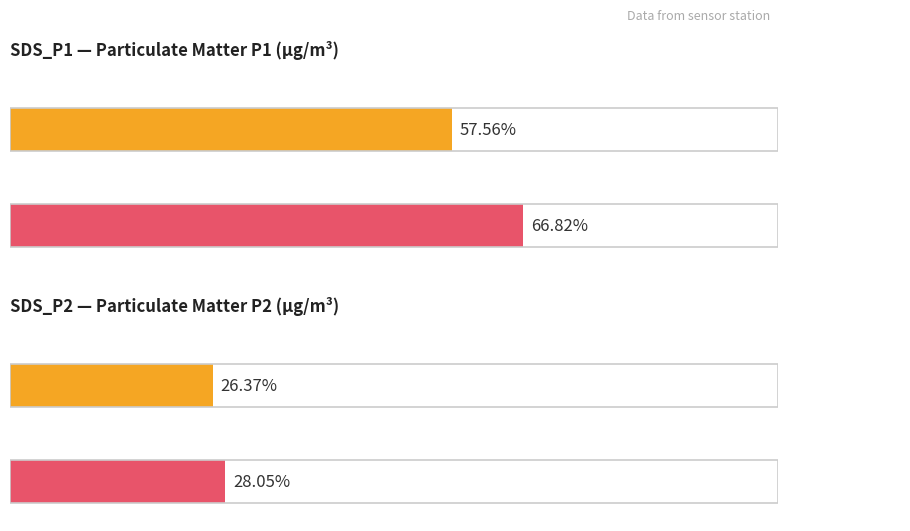

What are all the series names shown in the legend?

SDS_P1, SDS_P2